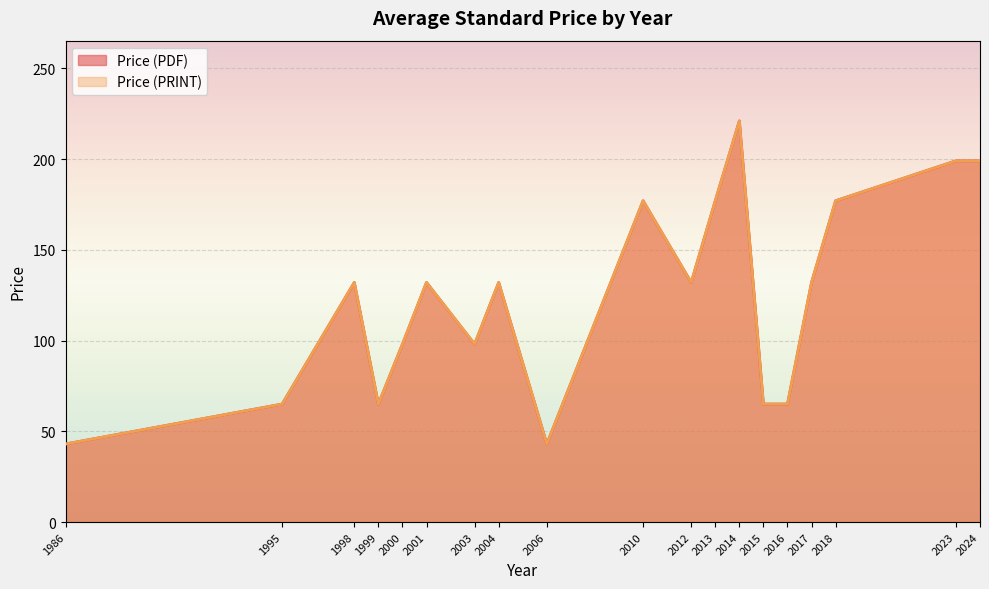

What is the difference between the Price (PRINT) values at 2010 and 2000?

79